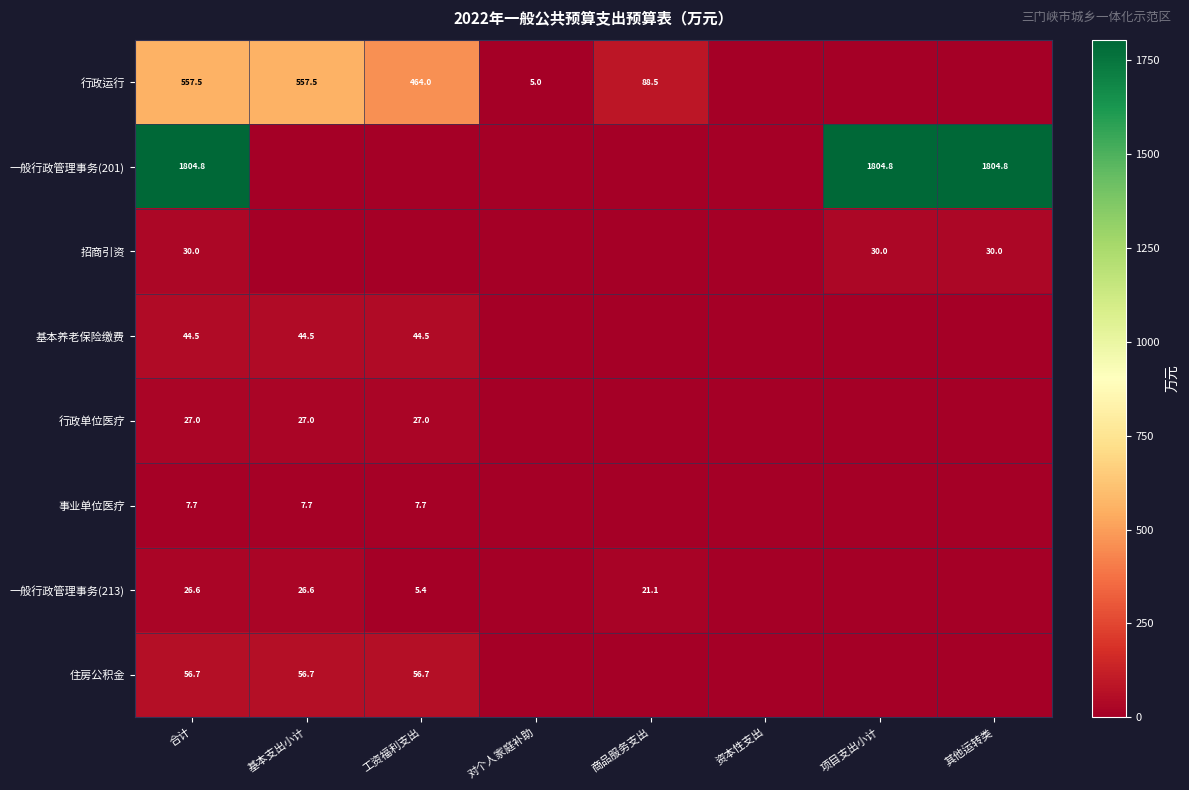

Is it true that 行政运行 equals 56.4 at 商品服务支出?

False